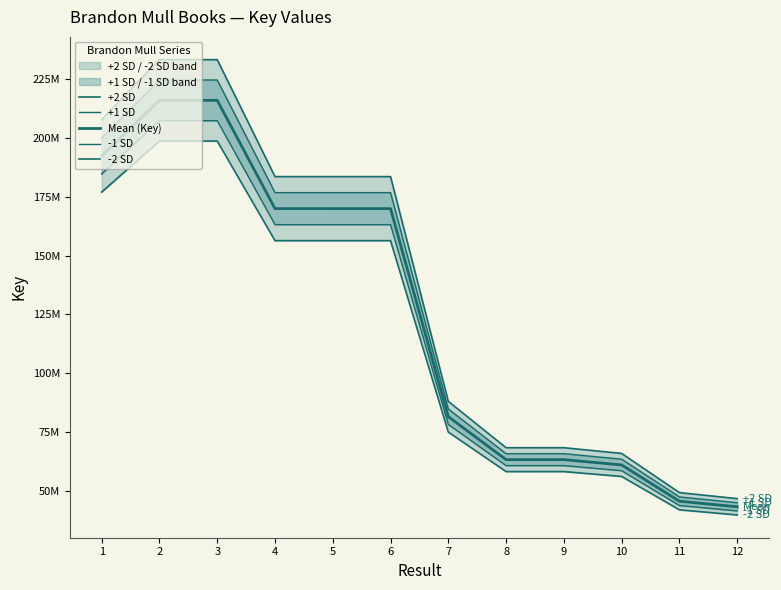

Rank the categories by -1 SD value from highest to lowest.

2, 3, 1, 4, 5, 6, 7, 8, 9, 10, 11, 12